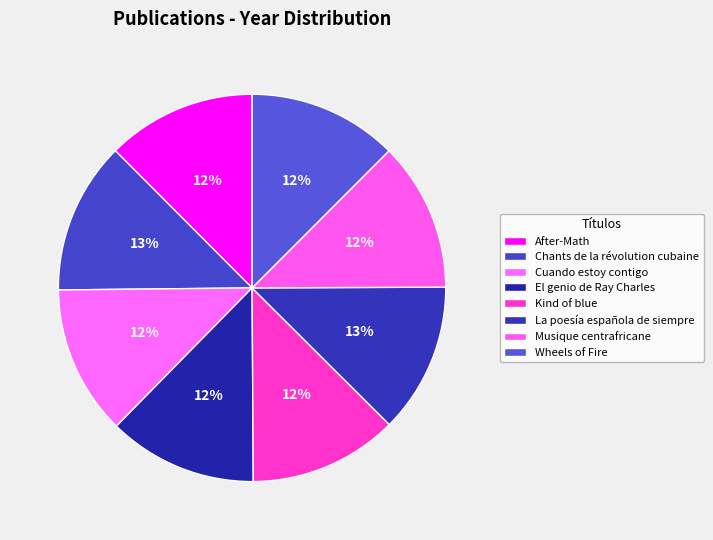

What is the total percentage of Chants de la révolution cubaine and La poesía española de siempre?

25.2%